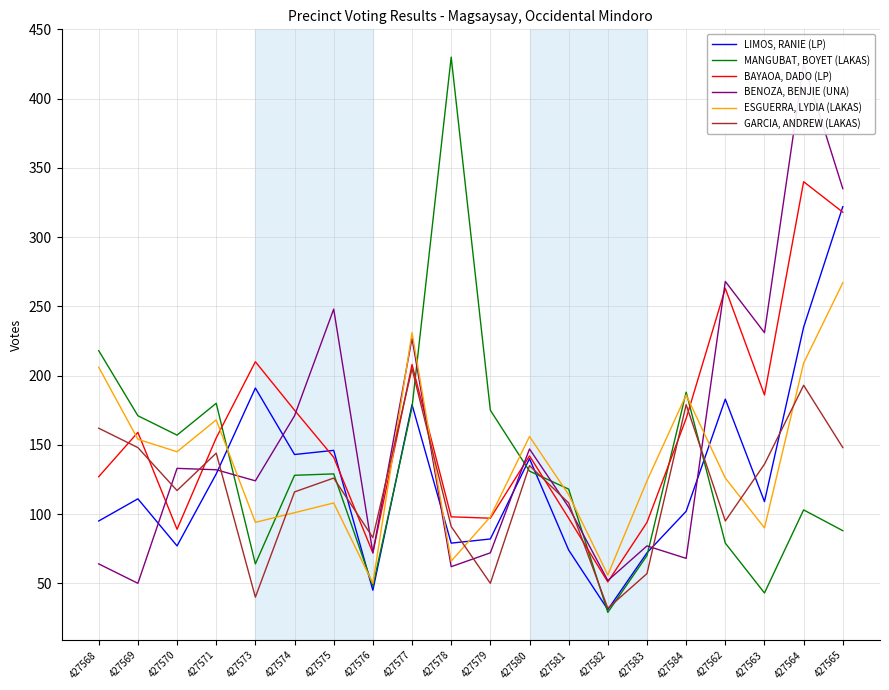

True or false: BENOZA, BENJIE (UNA) and GARCIA, ANDREW (LAKAS) cross at least once.

True